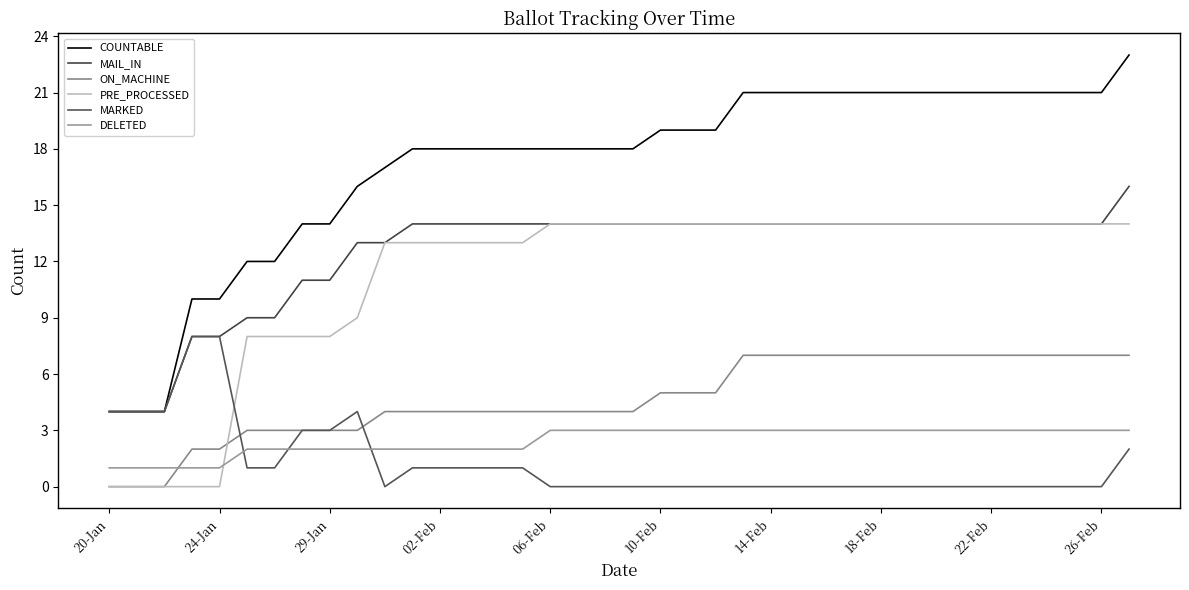

How many lines are shown in the chart?

6